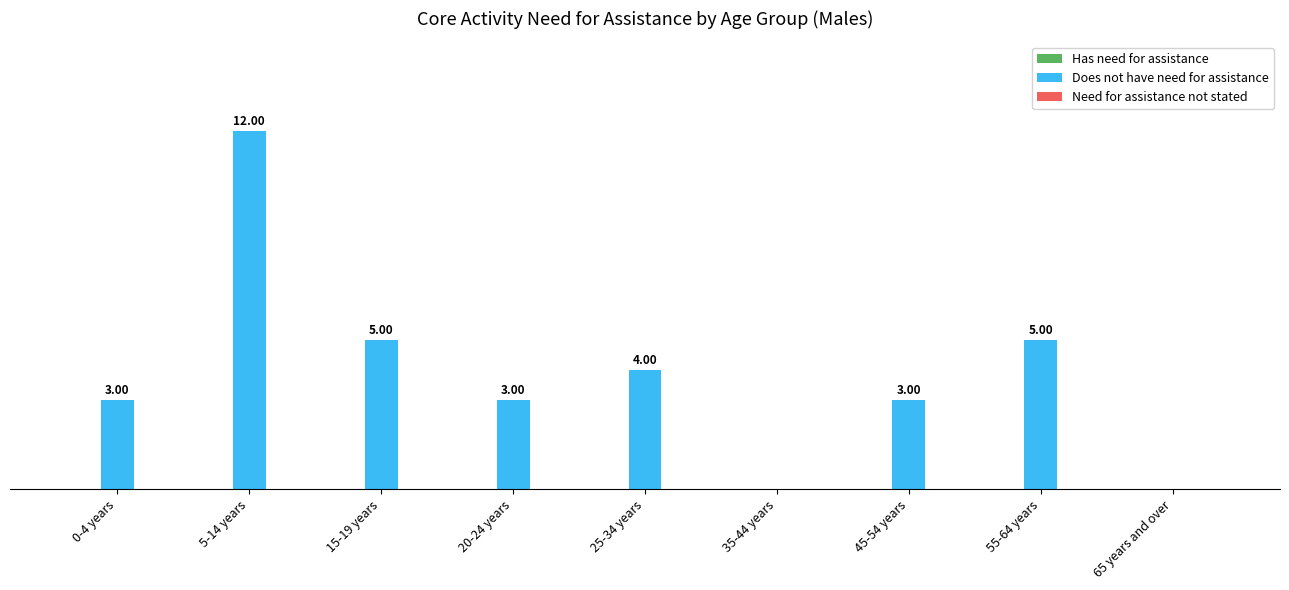

Between 25-34 years and 65 years and over, which is larger?

25-34 years